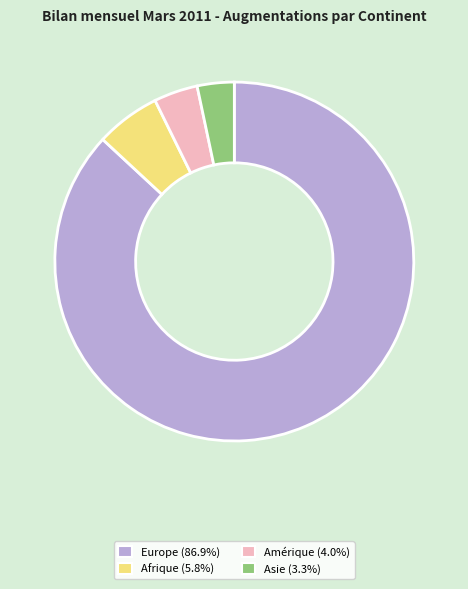

How many segments does this pie chart have?

4